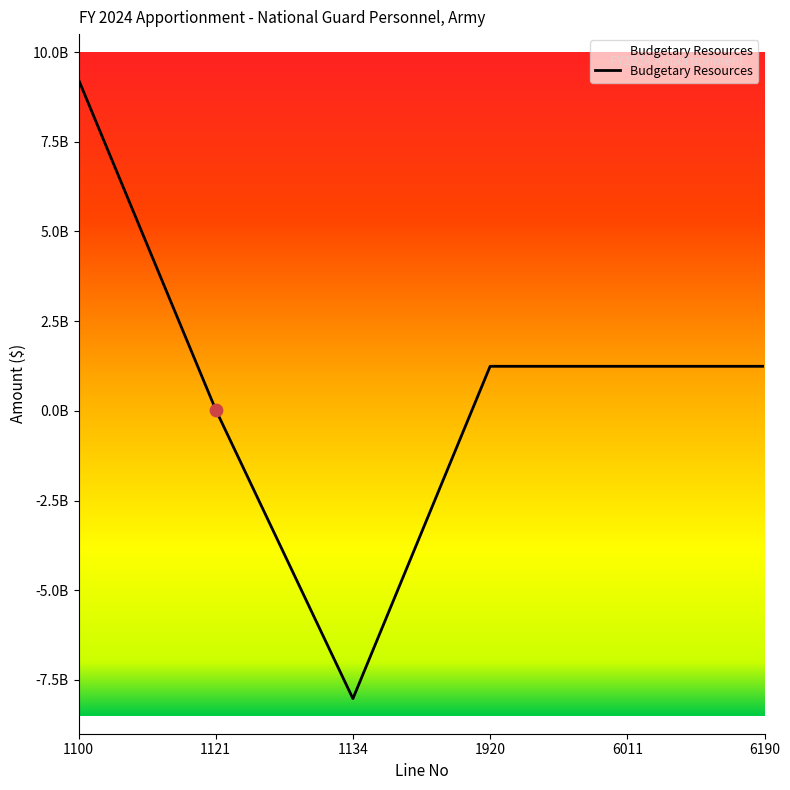

Approximately how many times larger is the value at 6190 compared to 1121?

40.4